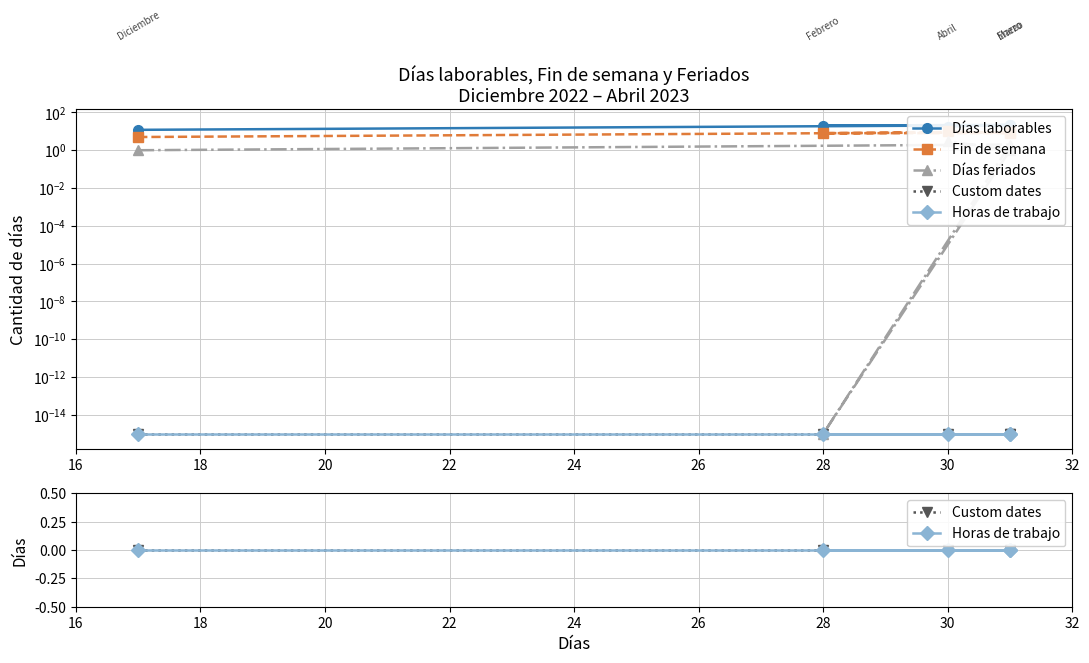

At 22, list the series in order from largest to smallest.

Días laborables, Fin de semana, Días feriados, Custom dates, Horas de trabajo